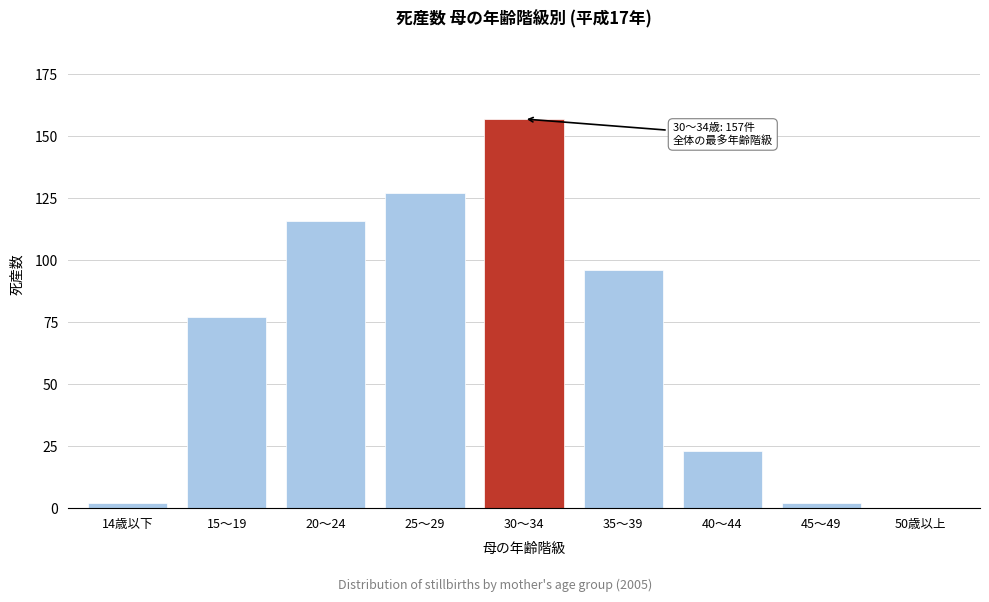

Reading left to right, what are all the values shown in this chart?

14歳以下=2	15～19=77	20～24=116	25～29=127	30～34=157	35～39=96	40～44=23	45～49=2	50歳以上=0